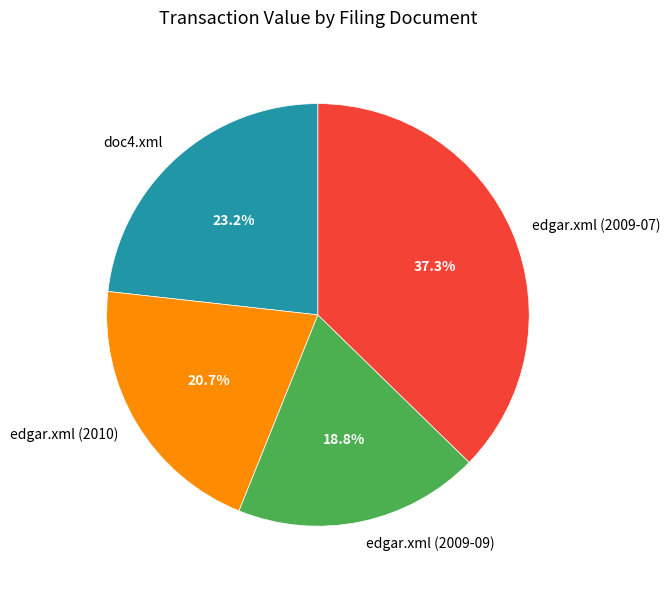

Does any single category account for the majority?

No